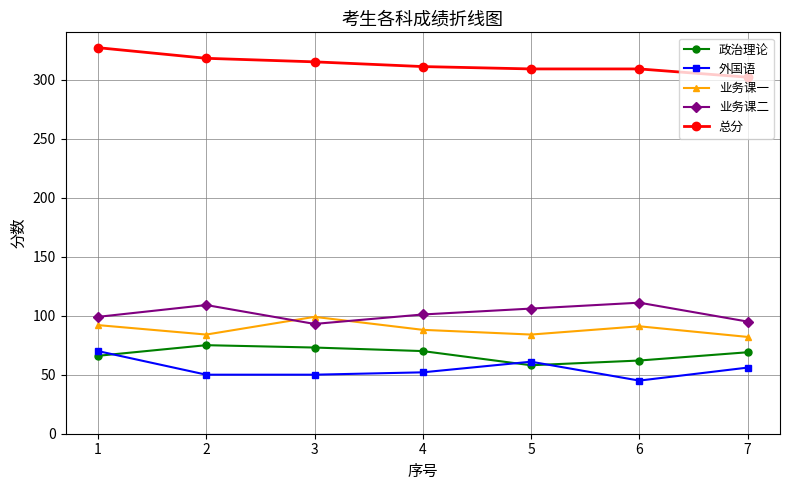

What is the highest value of the 政治理论 series?

75